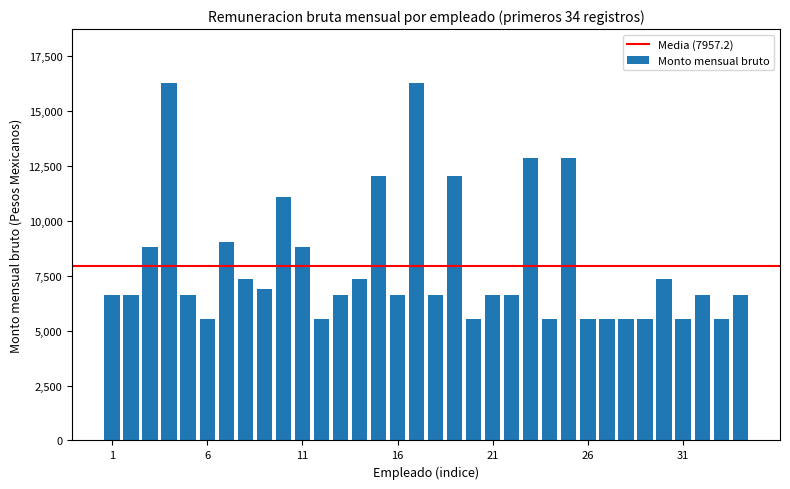

What is the smallest value displayed?

5521.0